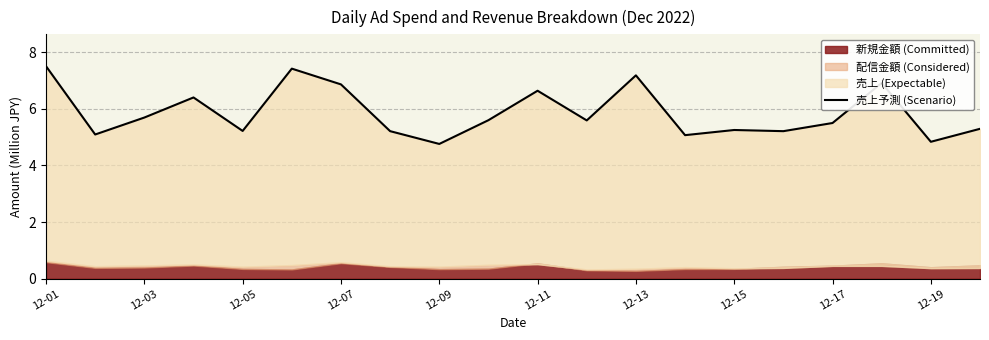

What is the sum of all values?

117.2